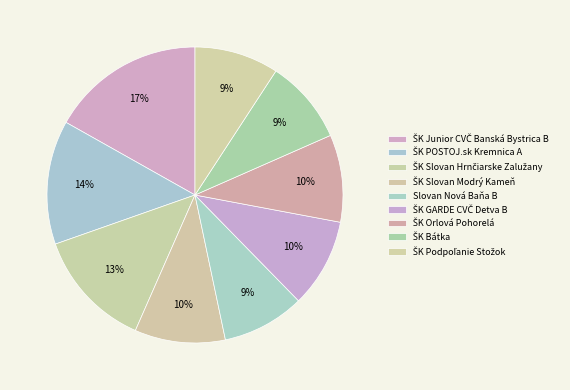

Which slice is the smallest?

Slovan Nová Baňa B